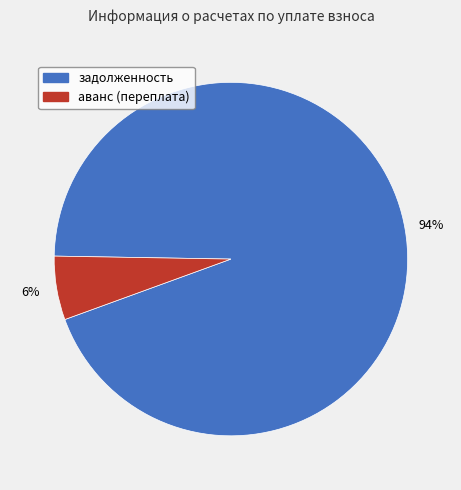

Do задолженность and аванс (переплата) together represent more than half of the pie?

Yes